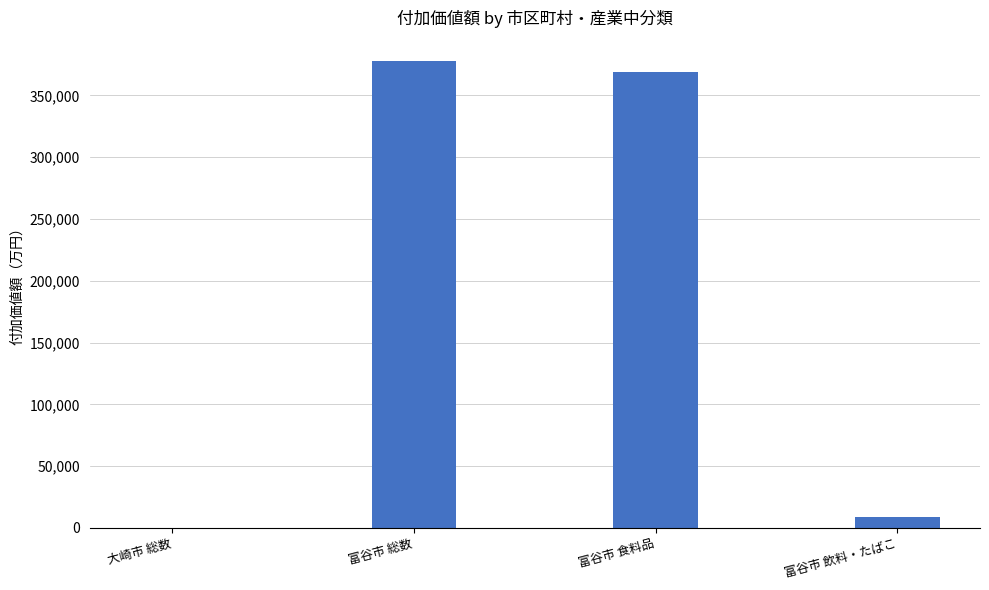

What is the sum of the values at 富谷市 飲料・たばこ and 大崎市 総数?

8487